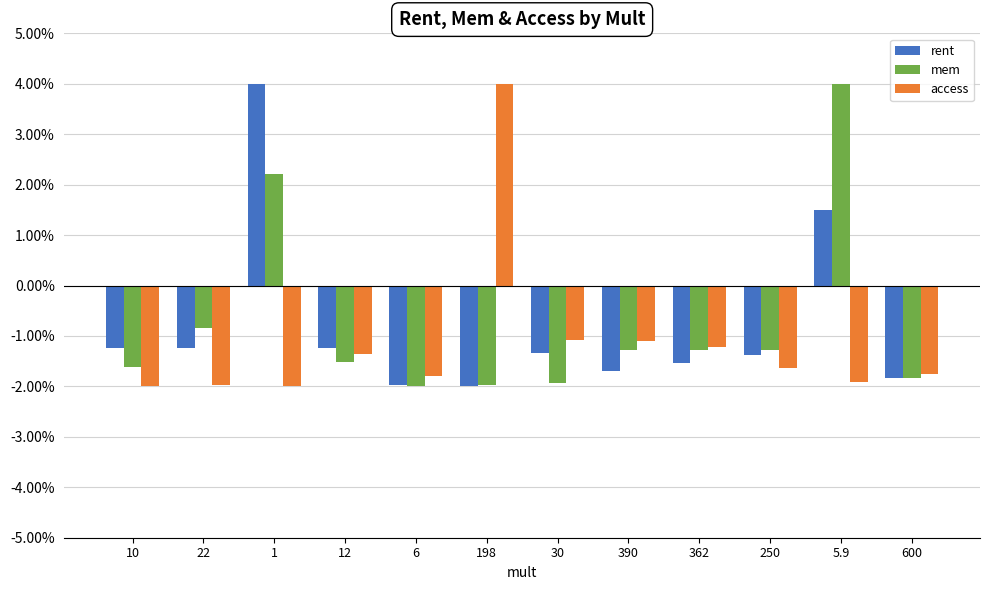

What are all the series names shown in the legend?

rent, mem, access